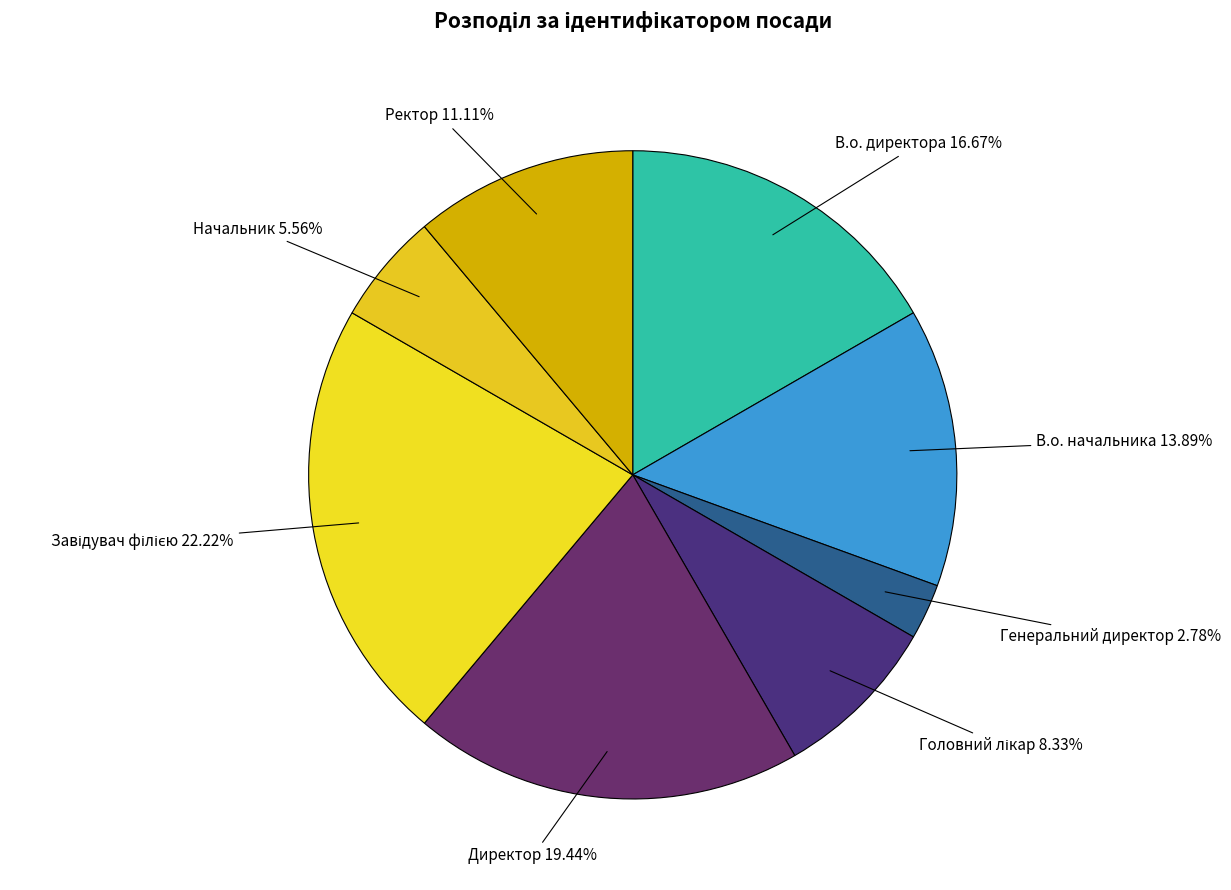

Does any single category account for the majority?

No